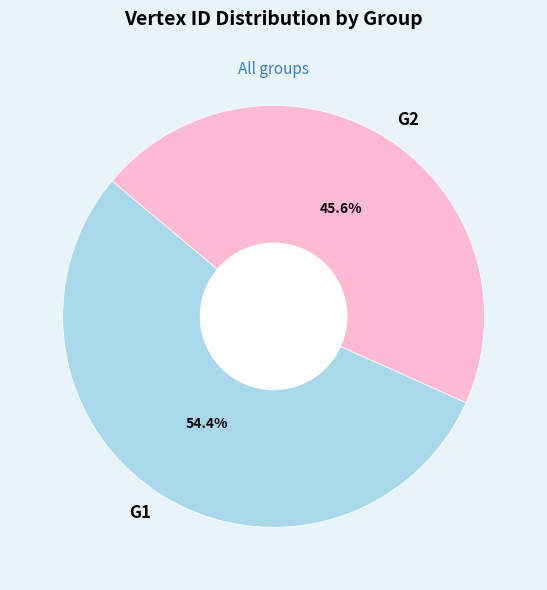

Which category has the biggest portion of the pie?

G1